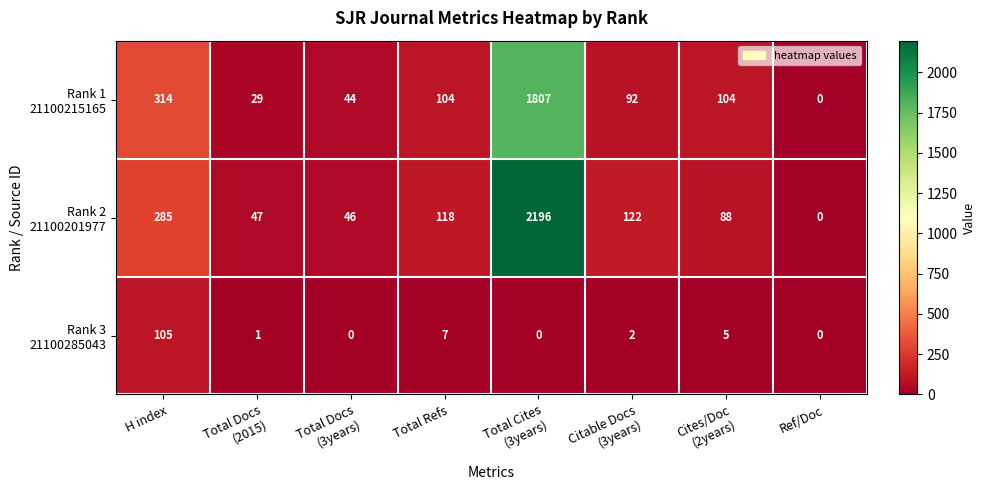

How many distinct data groups are displayed?

3